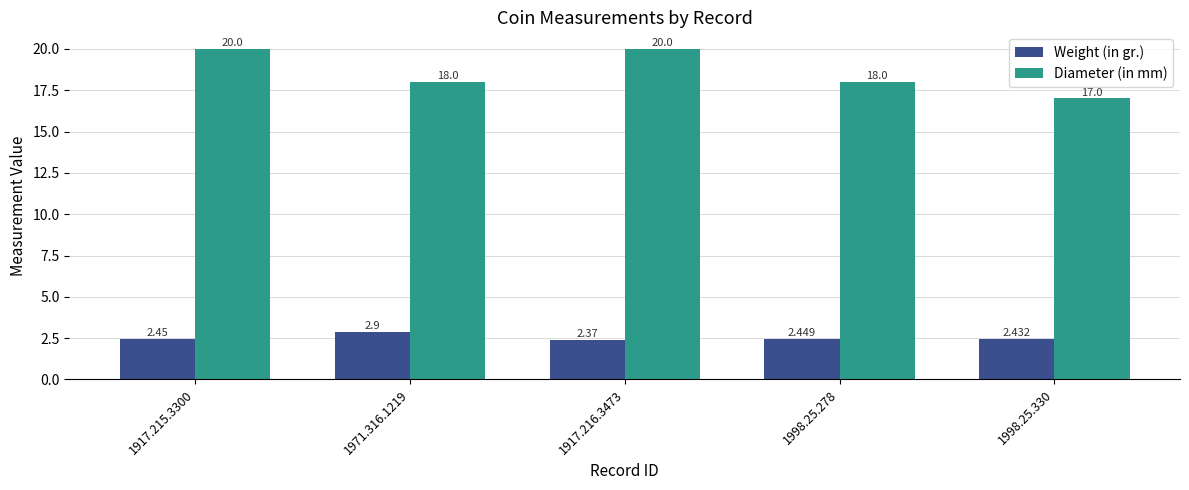

Between 1917.216.3473 and 1998.25.278, which series saw the biggest shift?

Diameter (in mm)